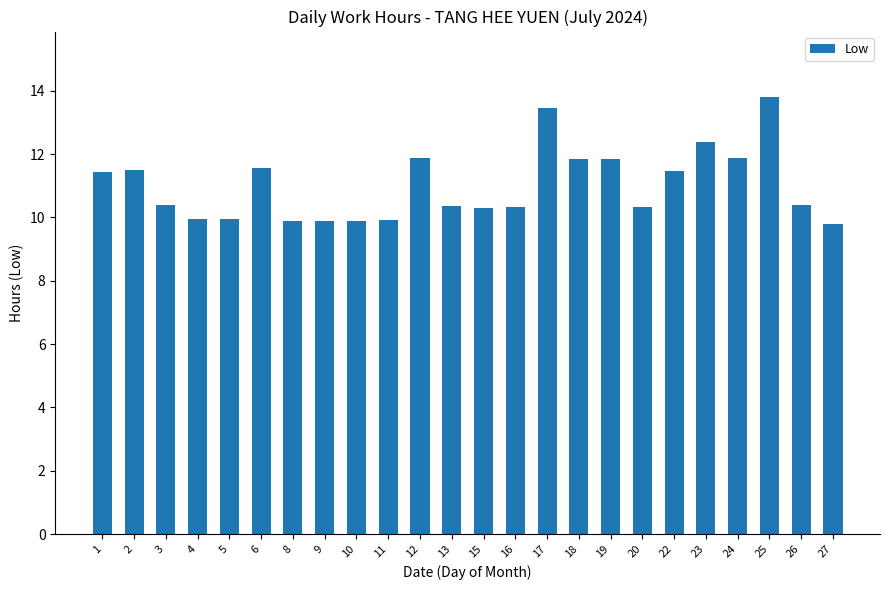

What is the smallest value displayed?

9.8